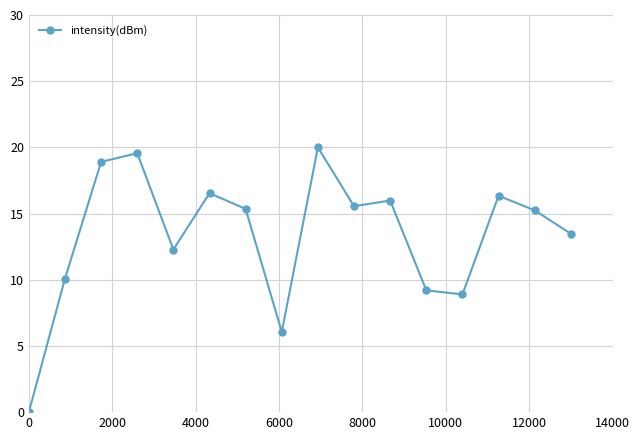

How many distinct data groups are displayed?

1